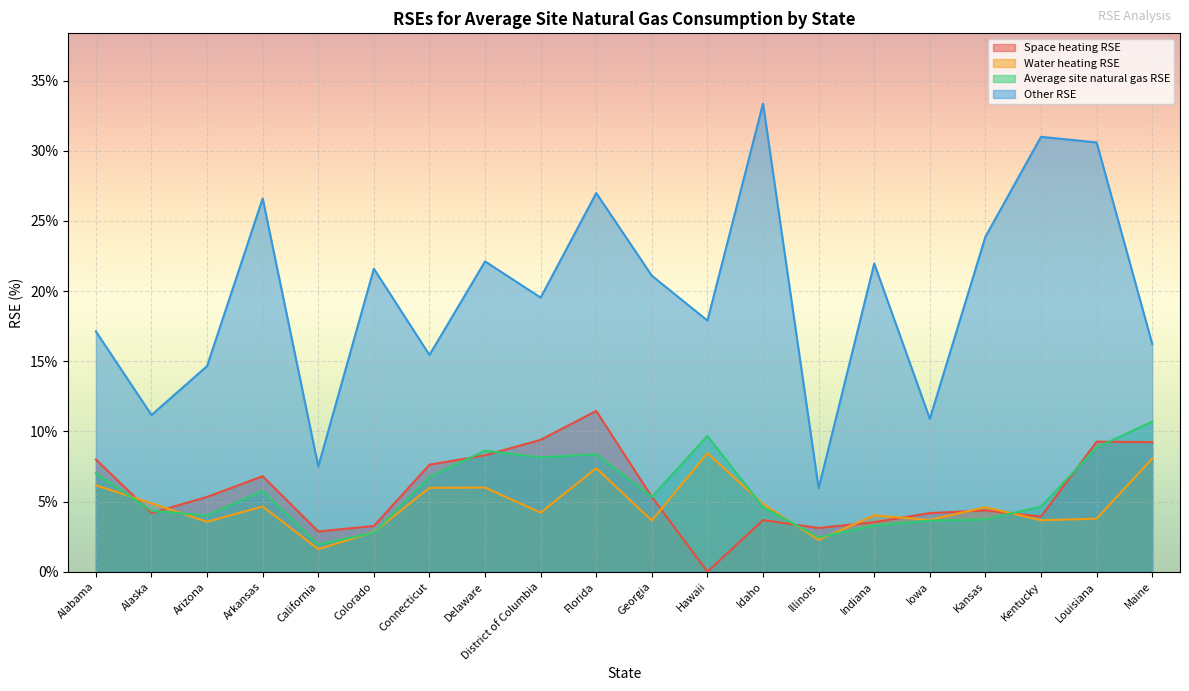

Between Colorado and Alabama, which is larger?

Alabama